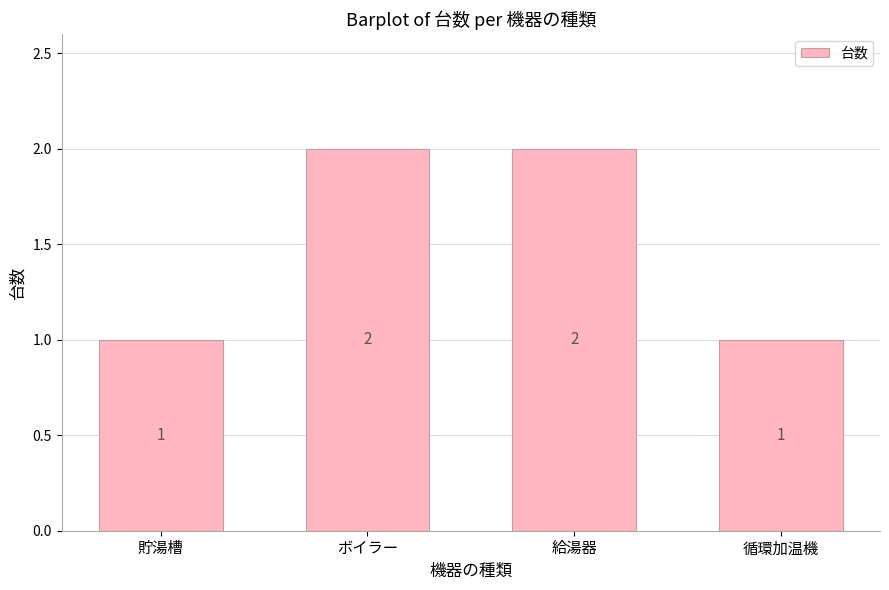

What is the average value?

2